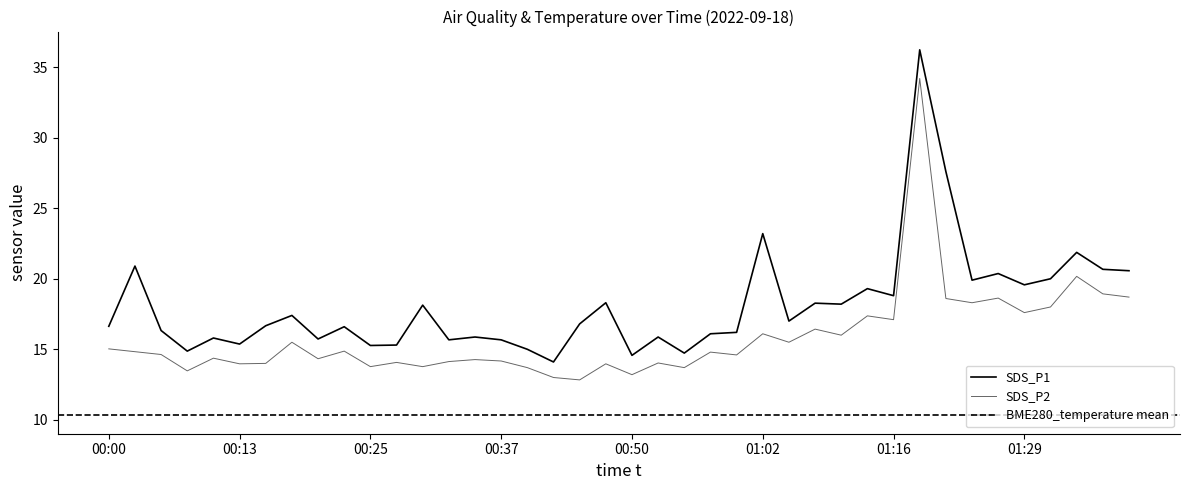

What is the label of the 34th point from the left?

01:24